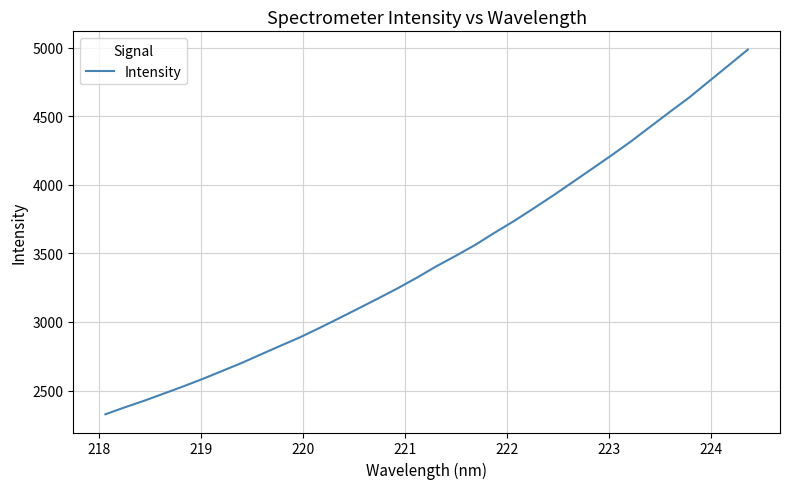

What is the smallest value displayed?

2327.4